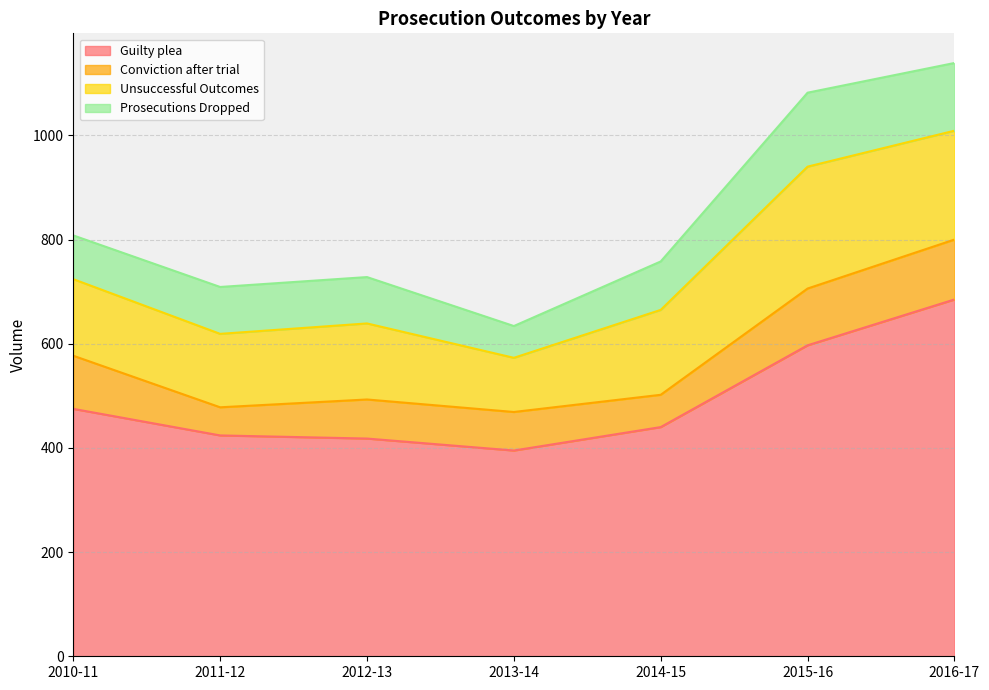

At 2011-12, list the series in order from smallest to largest.

Conviction after trial, Prosecutions Dropped, Unsuccessful Outcomes, Guilty plea